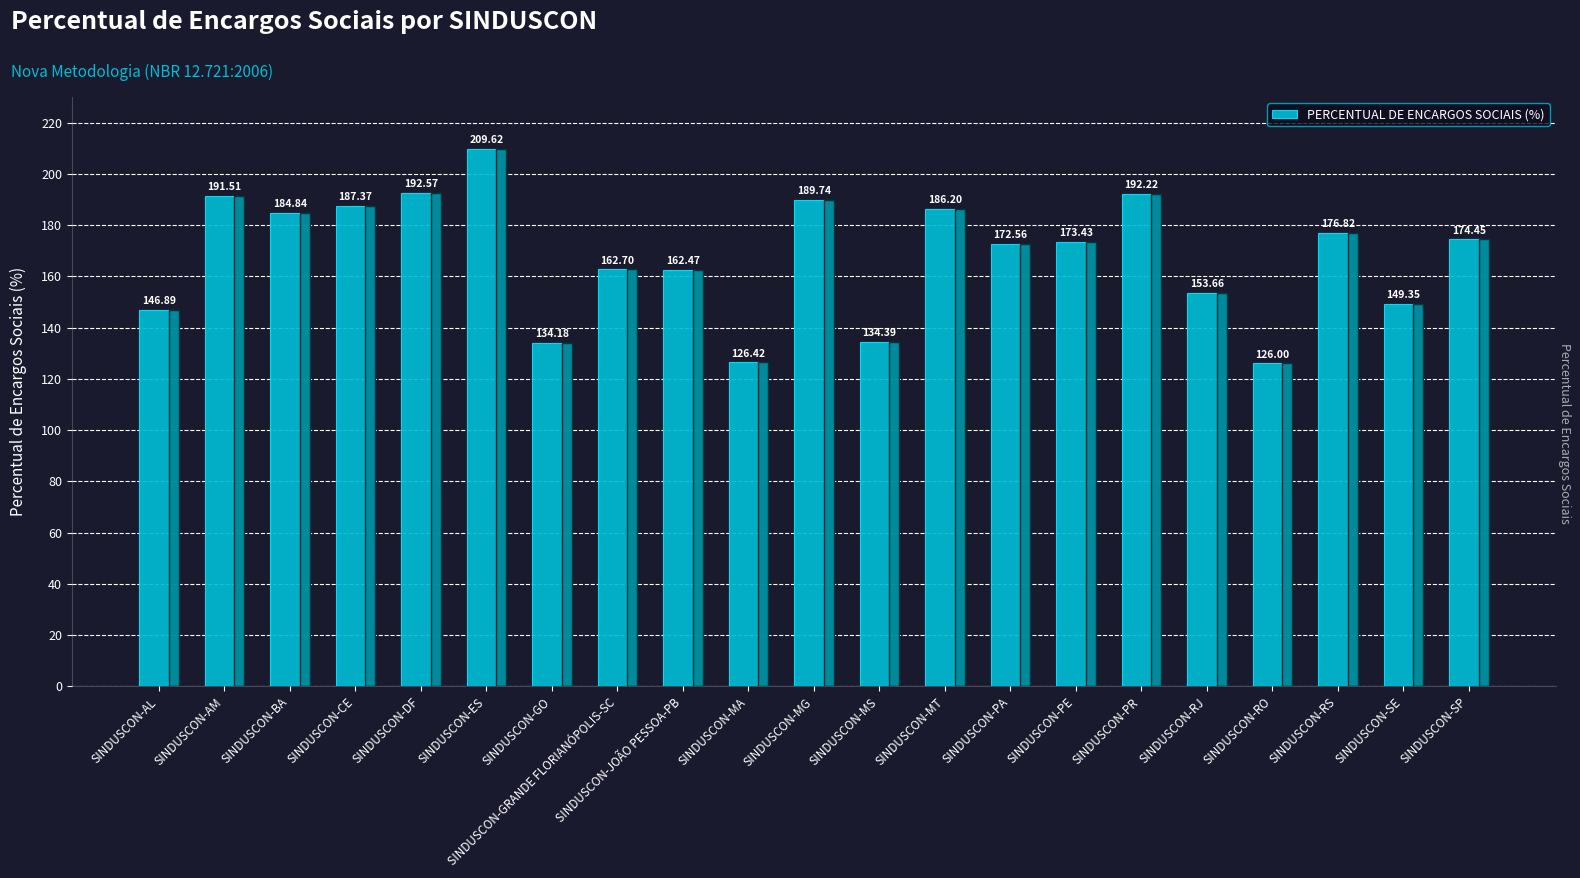

What is the difference between the values at SINDUSCON-MT and SINDUSCON-CE?

1.2